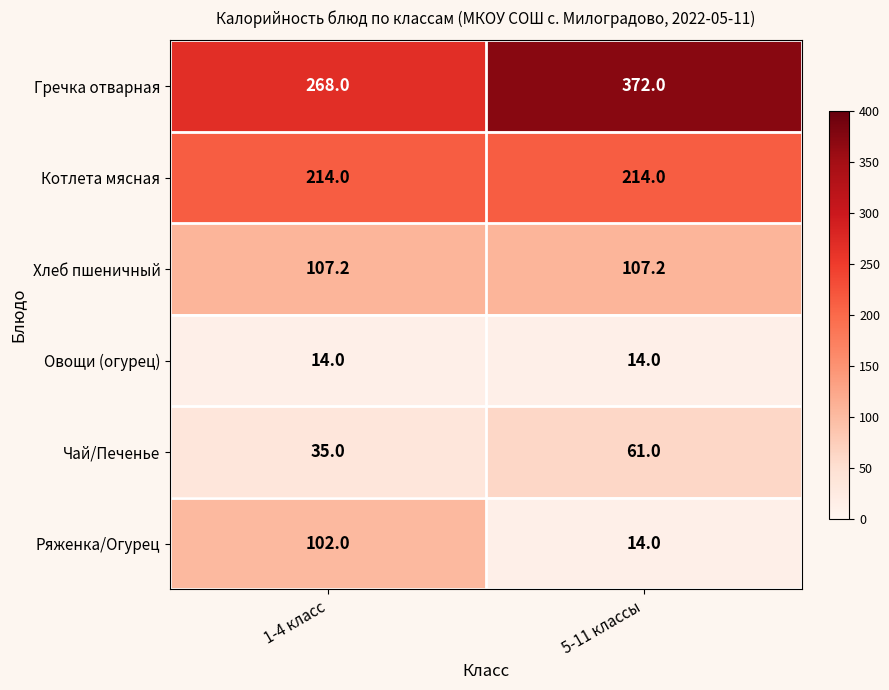

What is the approximate value of Хлеб пшеничный at 1-4 класс?

107.2